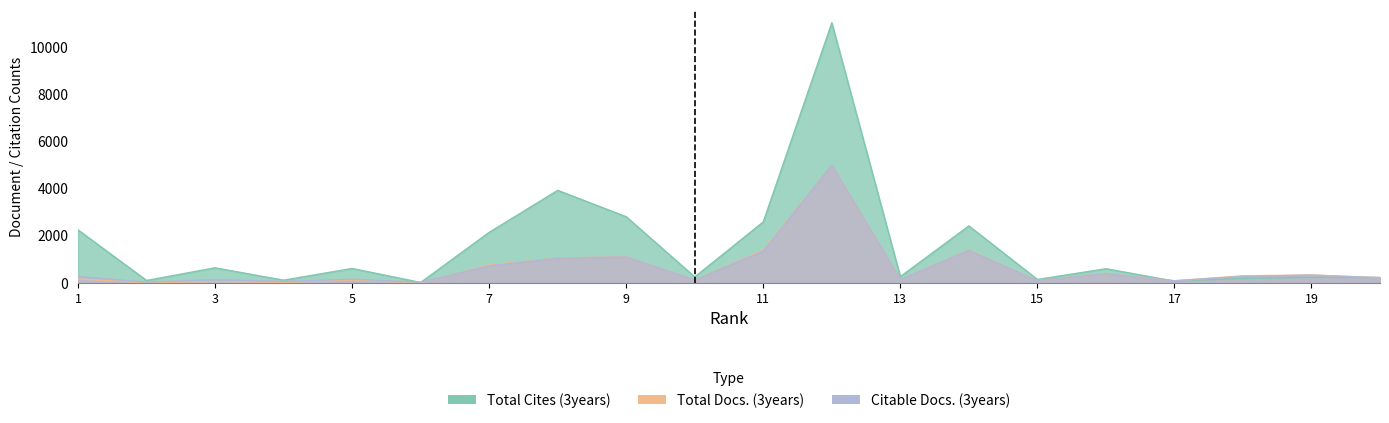

Between 3 and 12, which series saw the biggest shift?

Total Cites (3years)